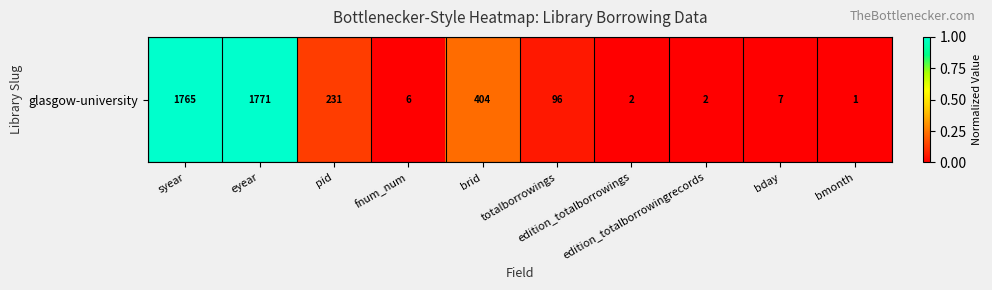

Which label corresponds to the largest value in the chart?

eyear